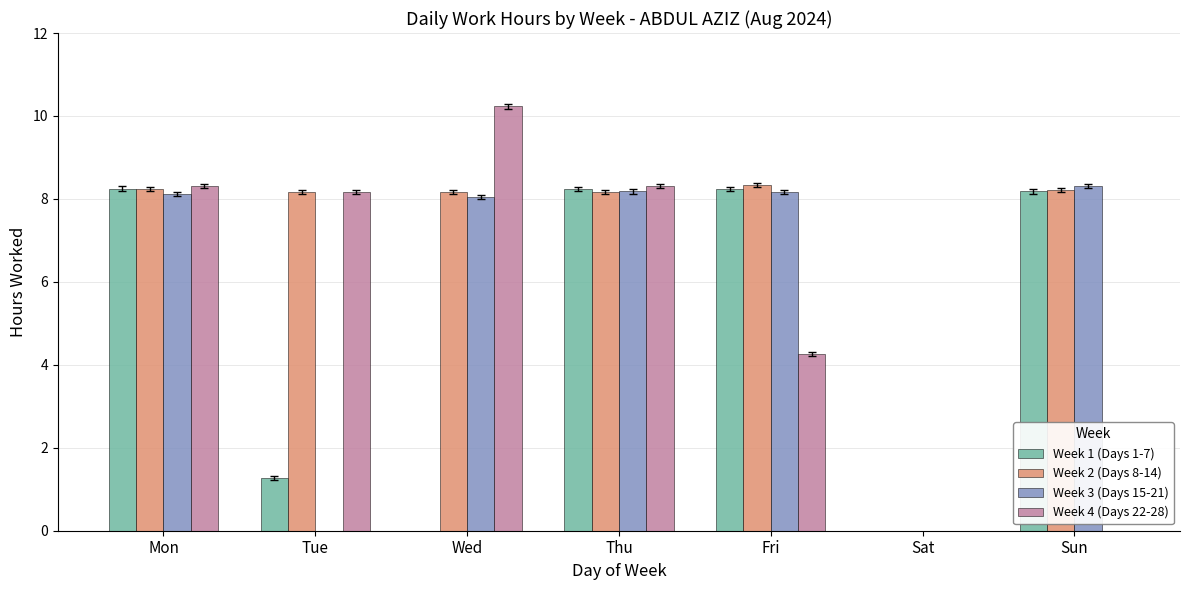

What is the total value across all series at Fri?

29.0